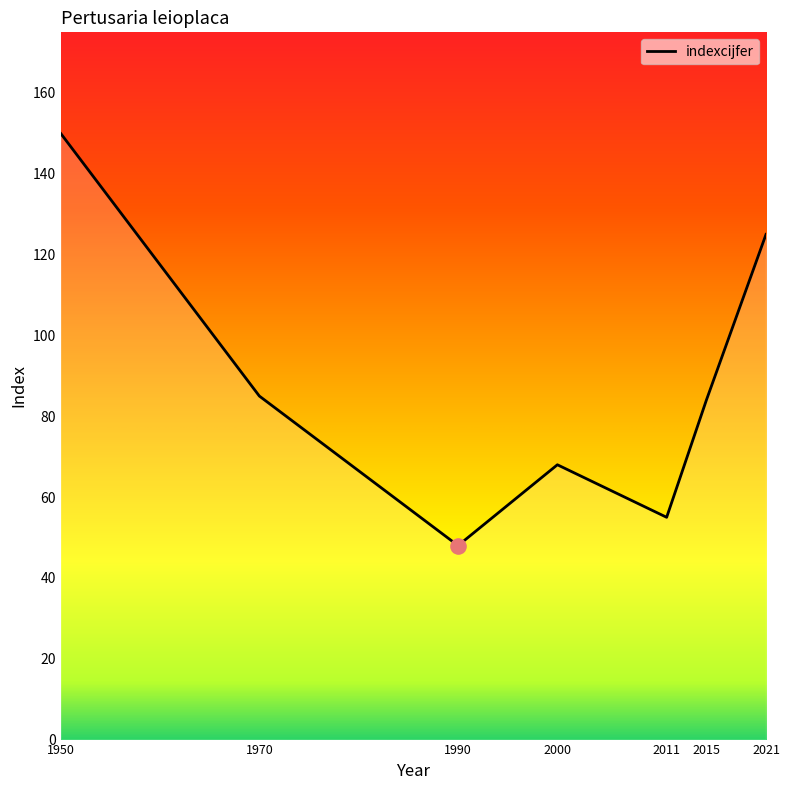

Which has a higher value, 2011 or 1950?

1950